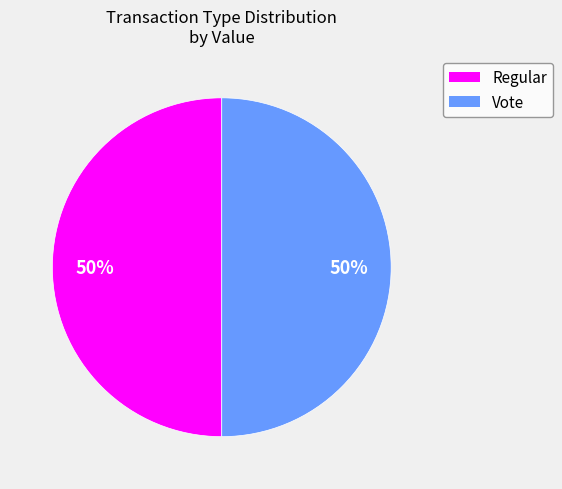

What is the ratio of the value at Regular to the value at Vote?

1.0